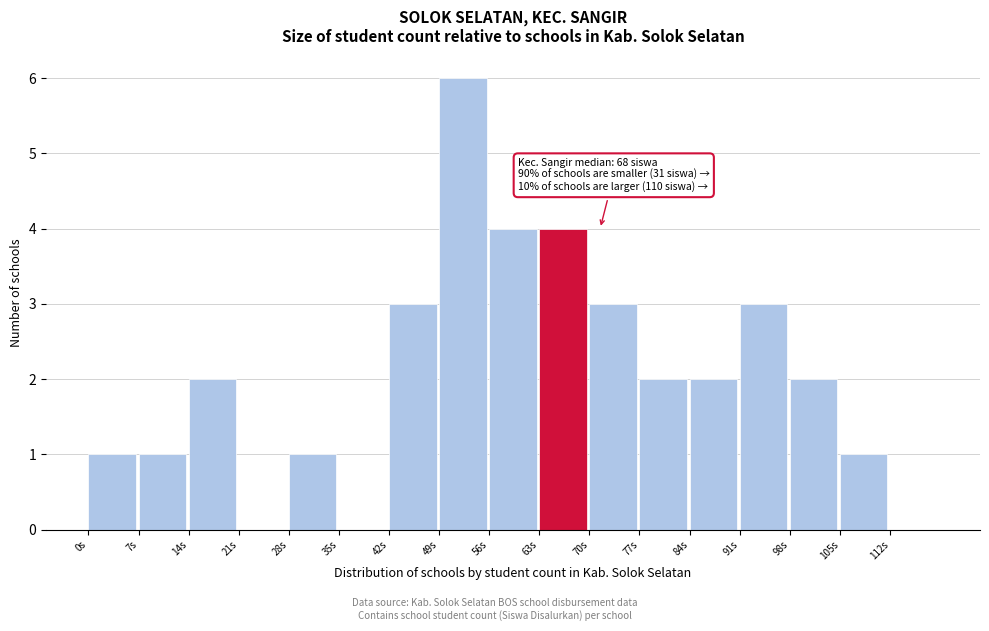

Which range on the x-axis has the tallest bar?

49 to 56